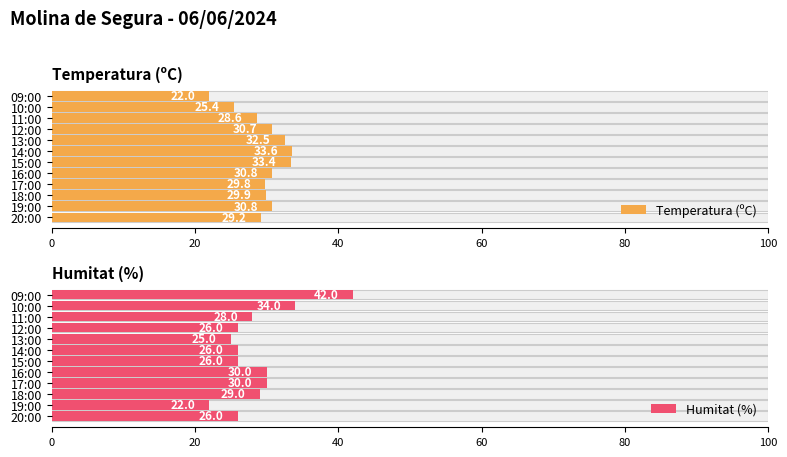

How many values in the Humitat (%) series exceed 28?

5